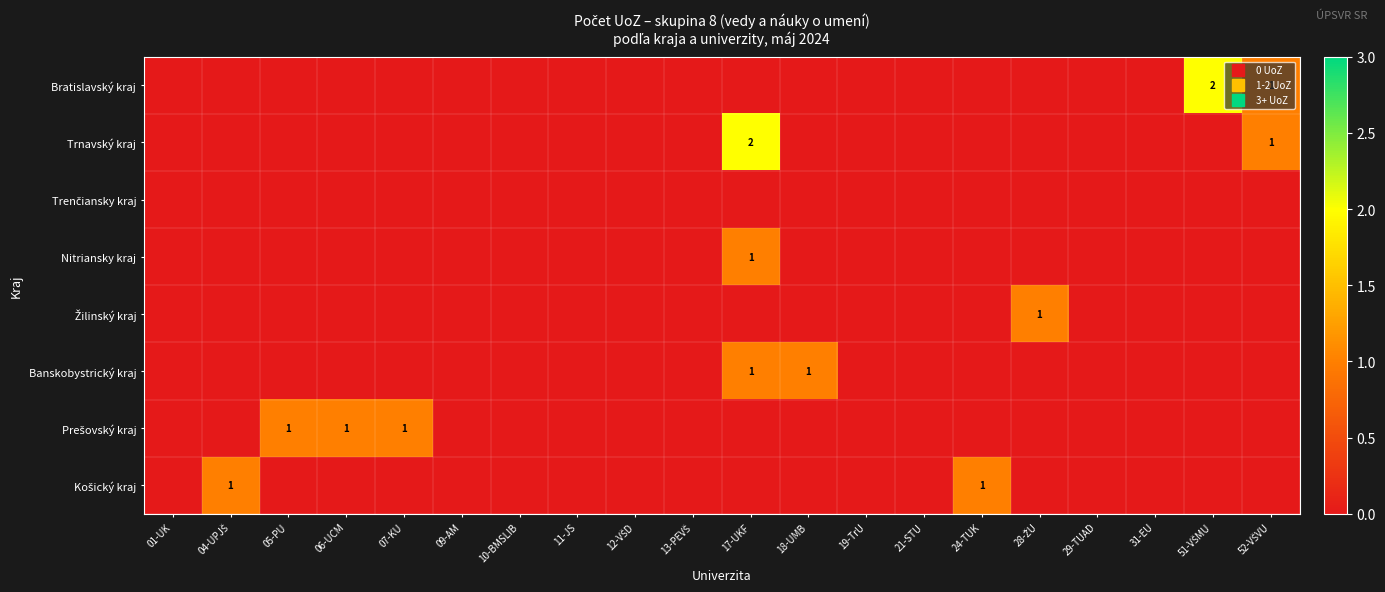

At which label does Žilinský kraj reach its minimum?

01-UK